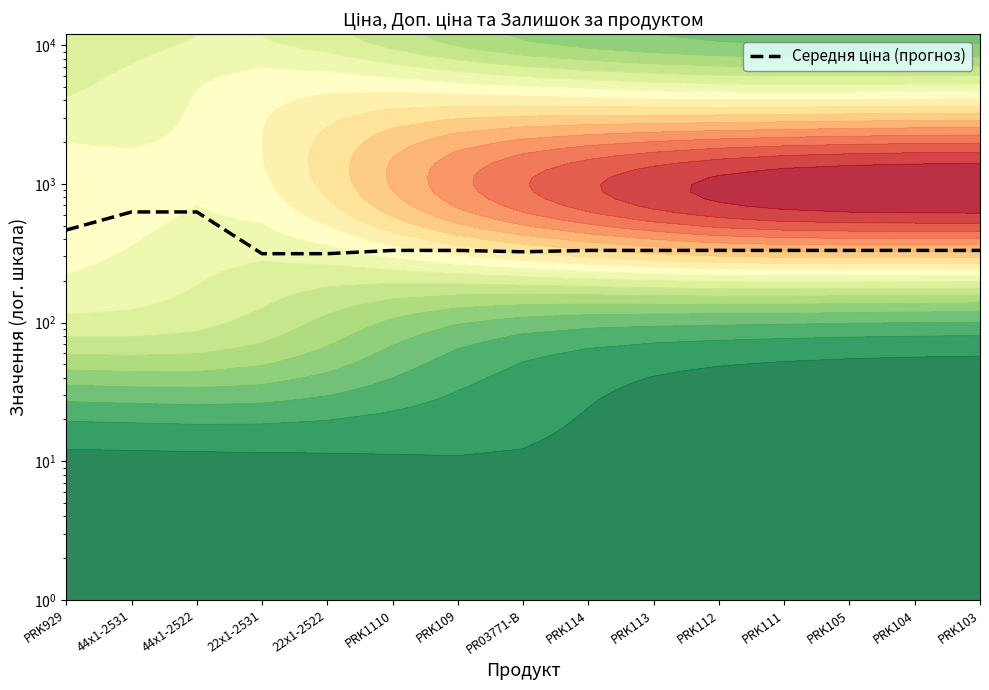

What value does the data have at PRK105?

331.3